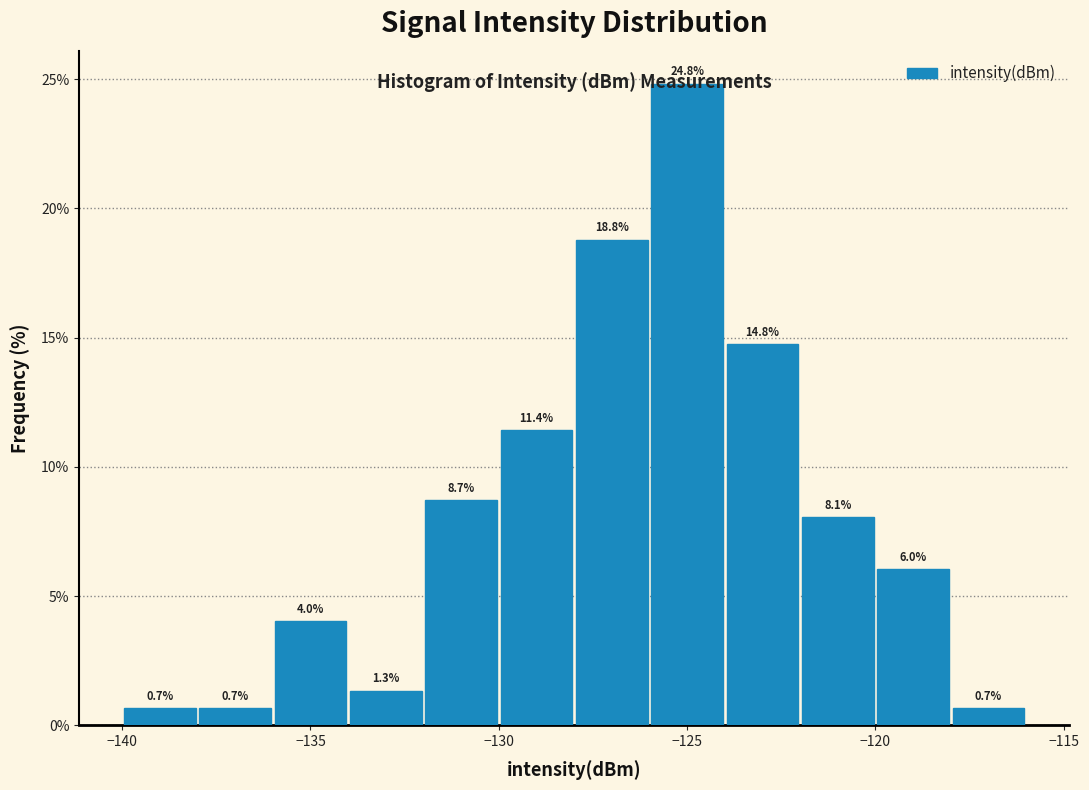

Over which range of the x-axis is the bar tallest?

-126 to -124